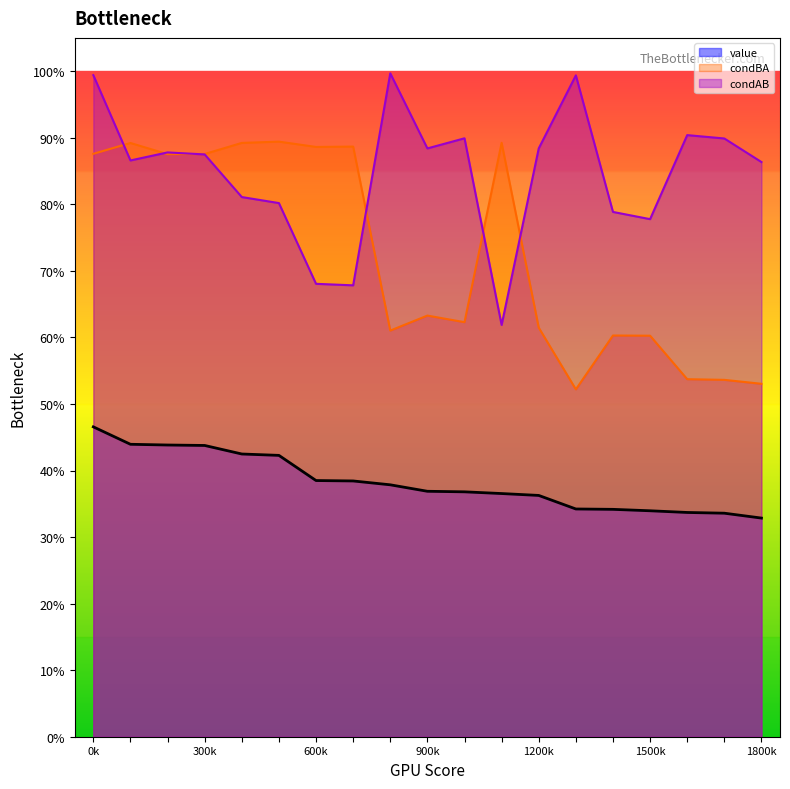

At how many categories does at least one series exceed 0?

19